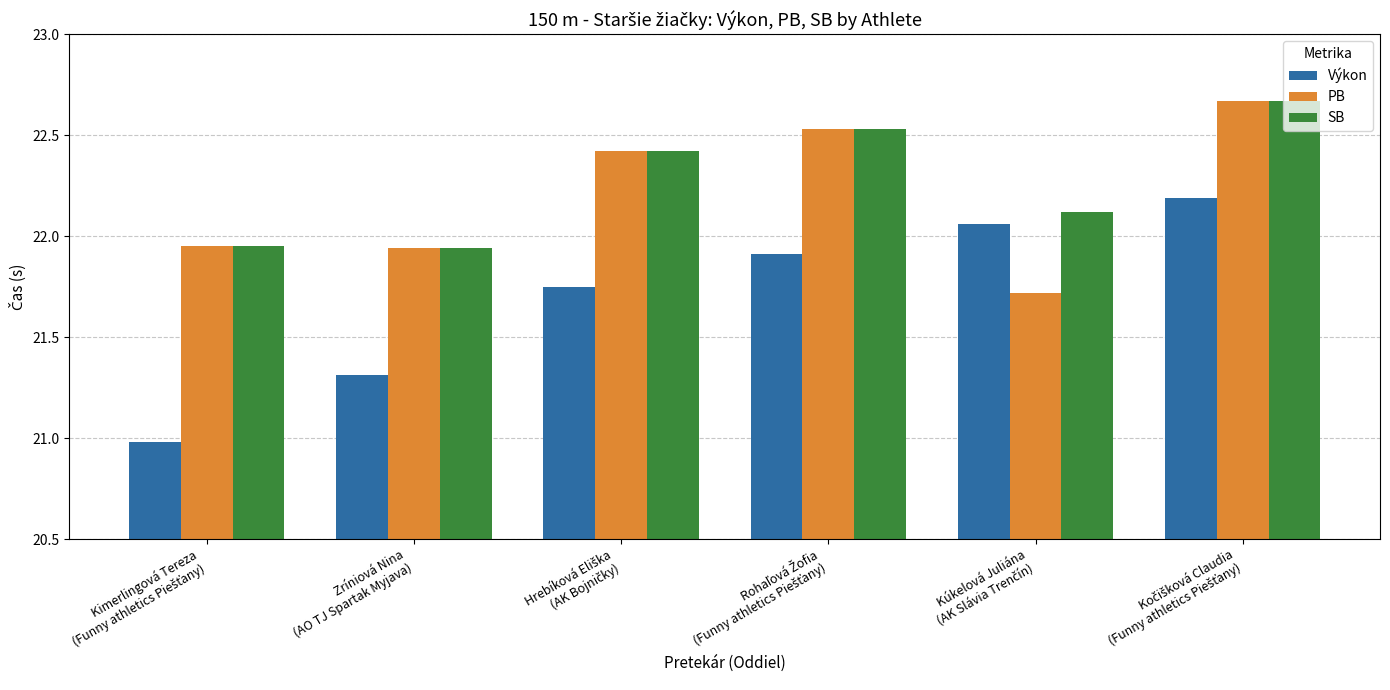

What is the difference between the maximum and minimum values in the Výkon series?

1.2